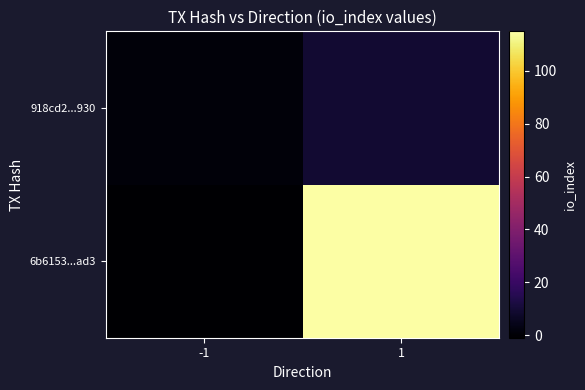

Reading left to right, transcribe all the data shown in this chart.

6b6153...ad3: -1=-1	1=115
918cd2...930: -1=1	1=9